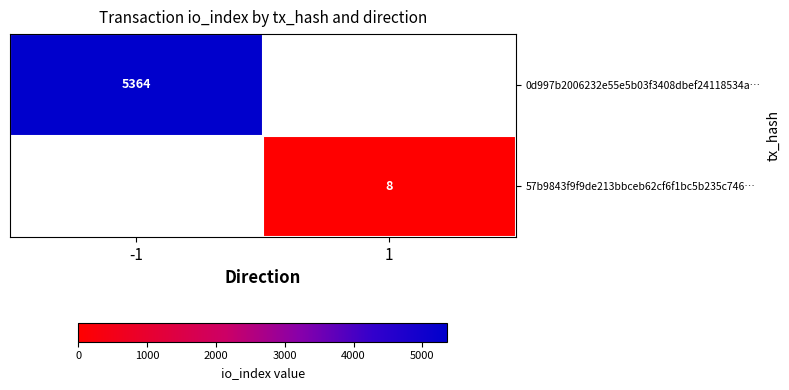

True or false: 57b9843f9f9de213bbceb62cf6f1bc5b235c746… has a value of 8 at 1.

True